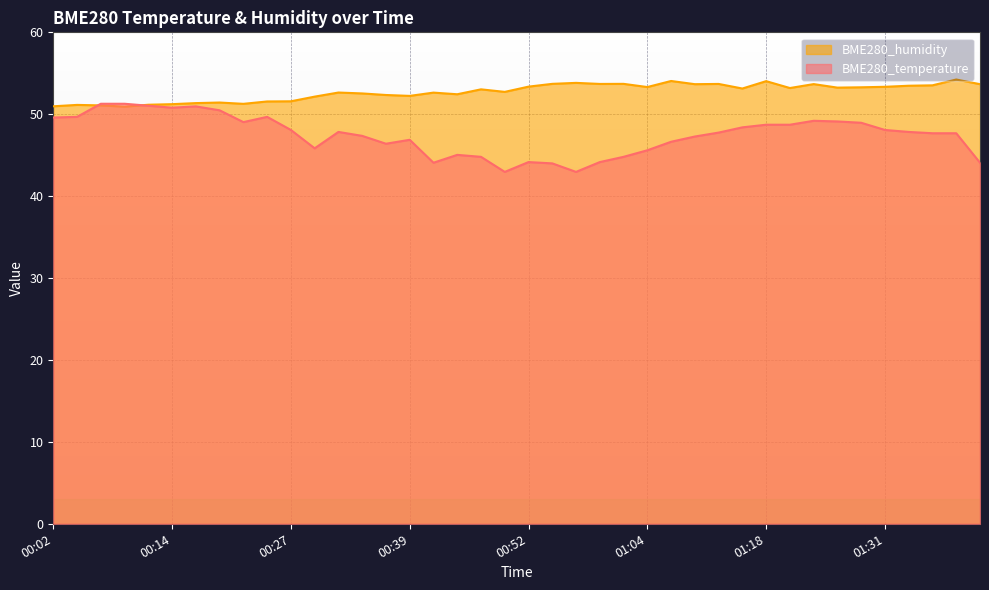

What is the sum of the BME280_temperature values at 00:37 and 01:31?

94.5